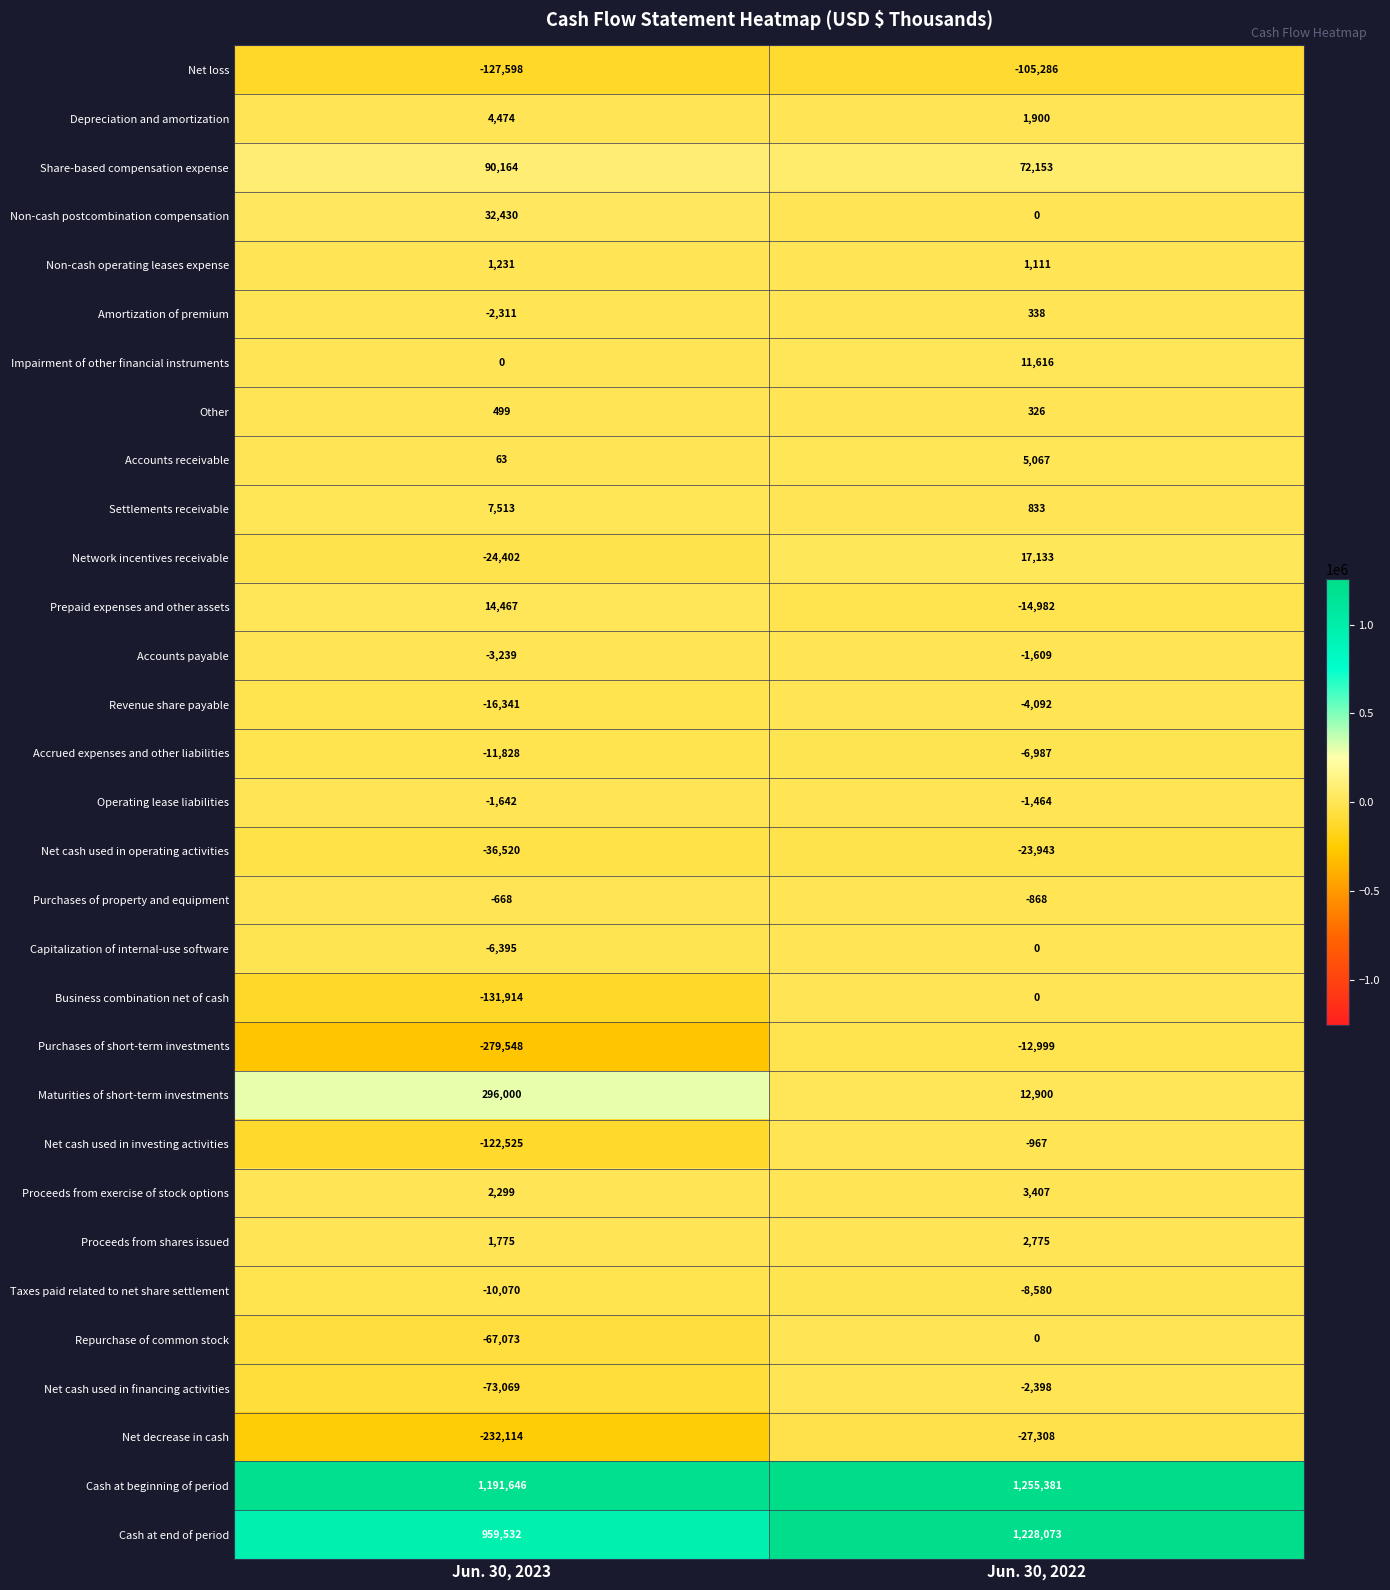

List the labels in order of Repurchase of common stock value, smallest first.

Jun. 30, 2023, Jun. 30, 2022